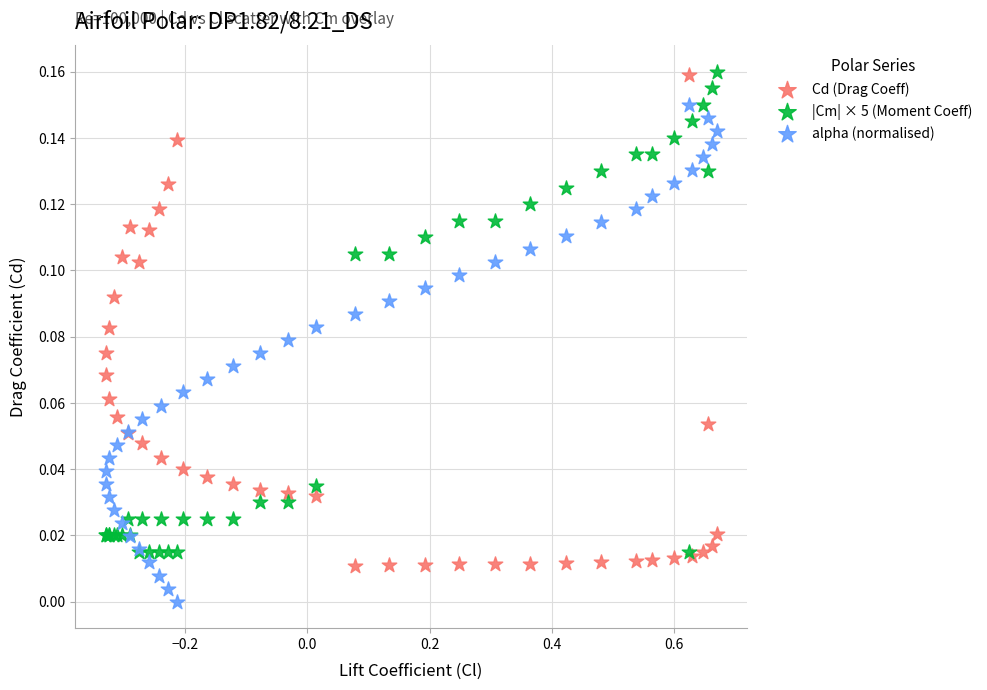

What is the X range (max minus min) for the scatter plot?

1.0